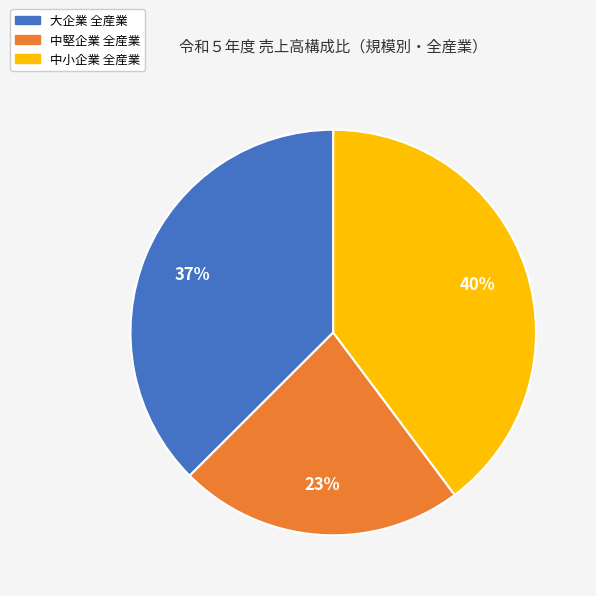

How many segments does this pie chart have?

3